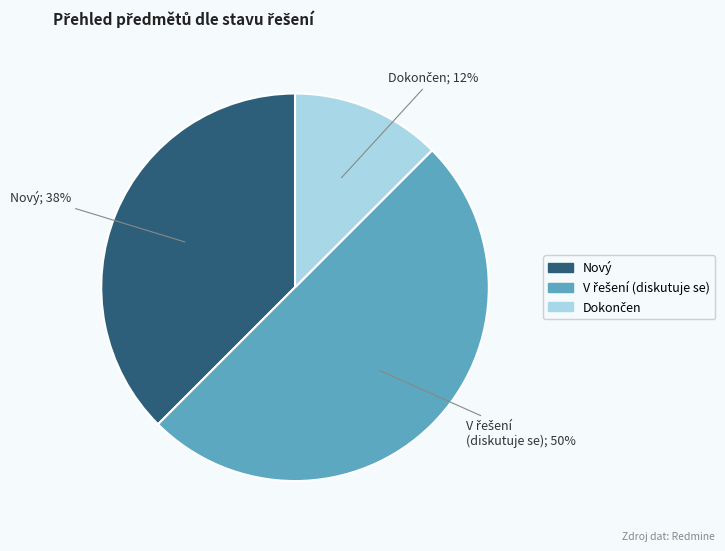

To the nearest percent, what is the average slice percentage?

33%